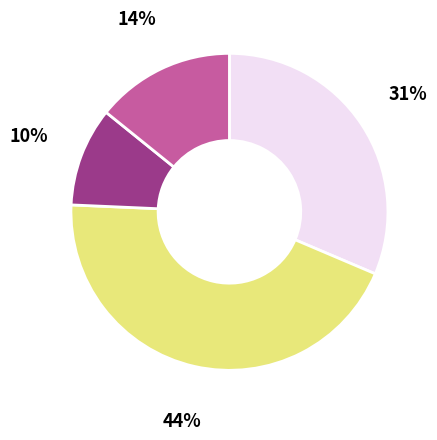

Is there any slice that represents more than half of the pie?

No